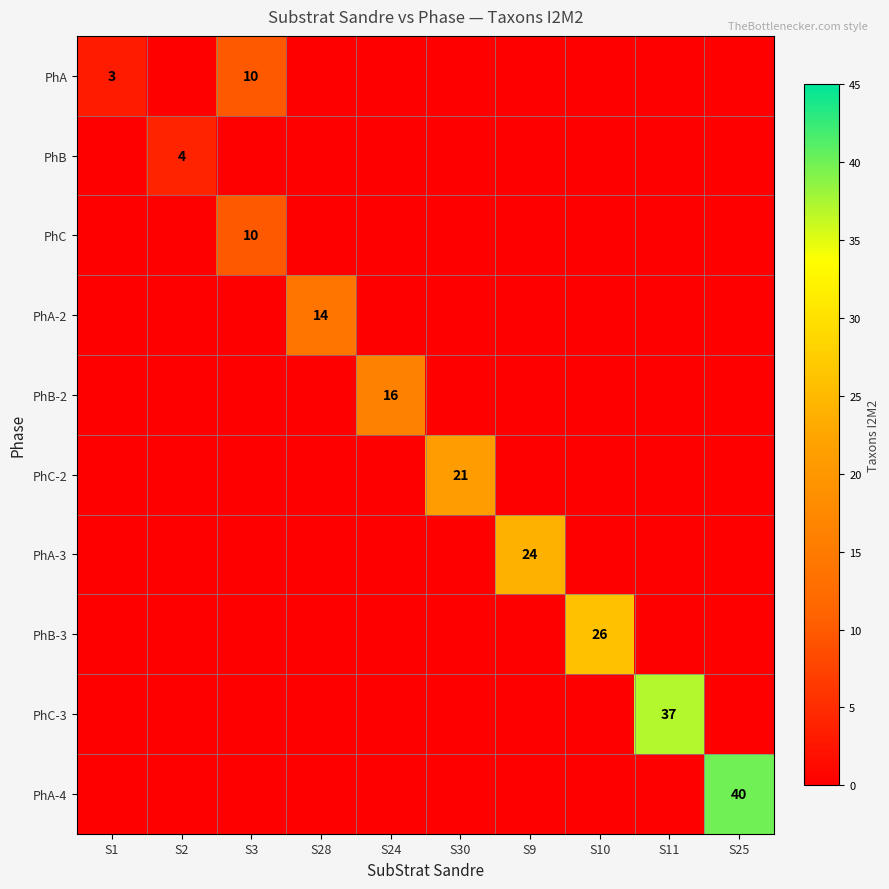

Is it true that PhB-2 equals 16 at S24?

True